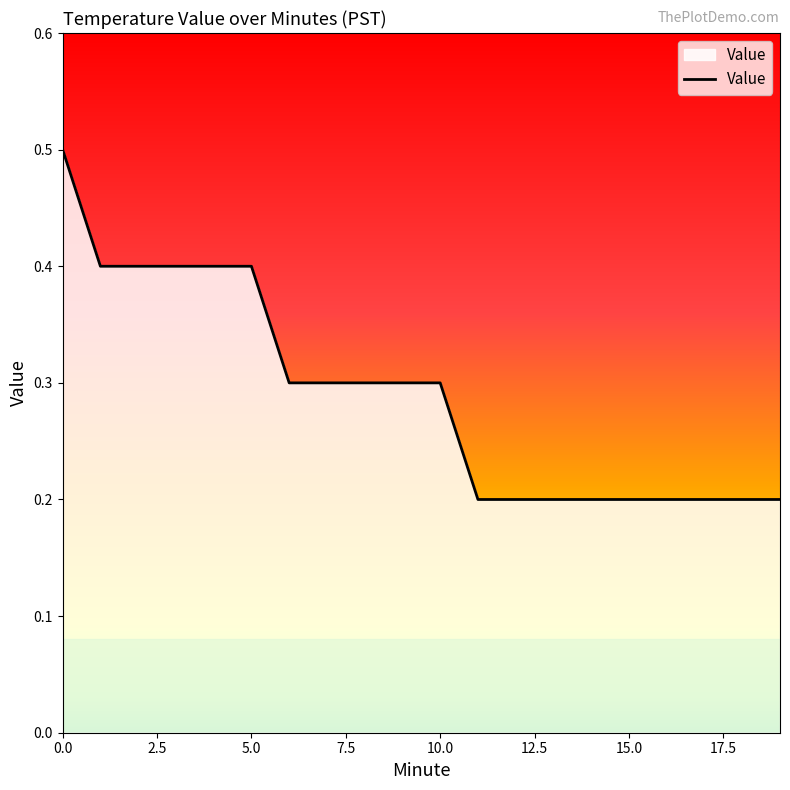

What is the greatest value displayed?

0.5